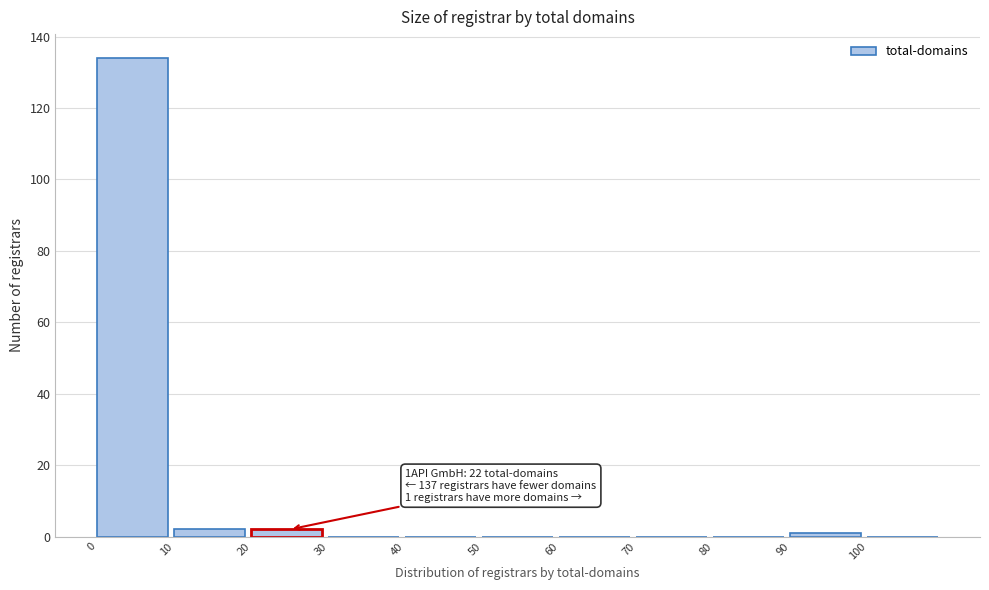

Over which range of the x-axis is the bar tallest?

0 to 10